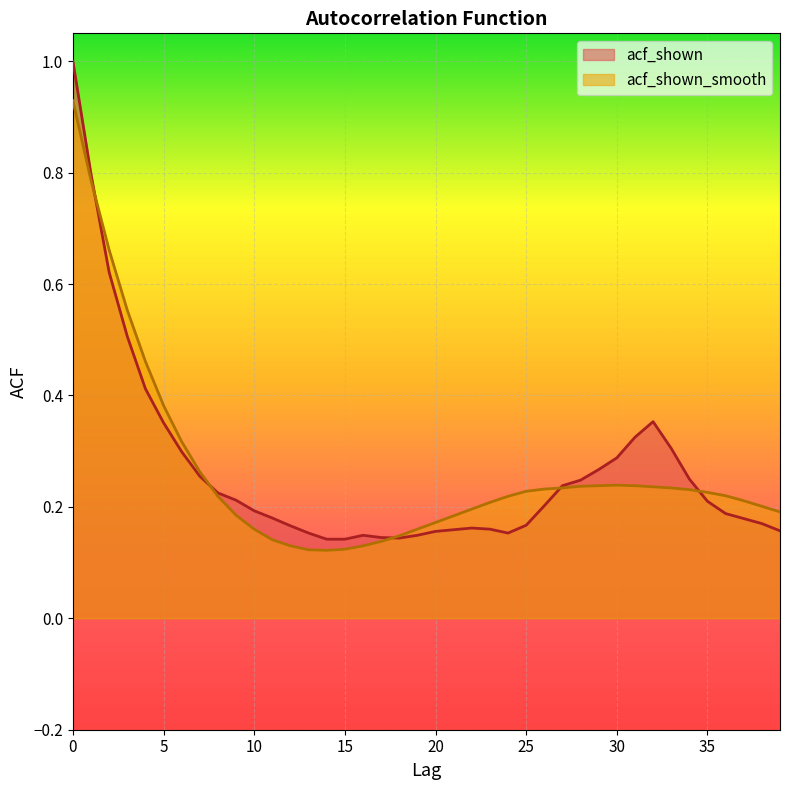

Rank the series by their maximum value, from highest to lowest.

acf_shown, acf_shown_smooth